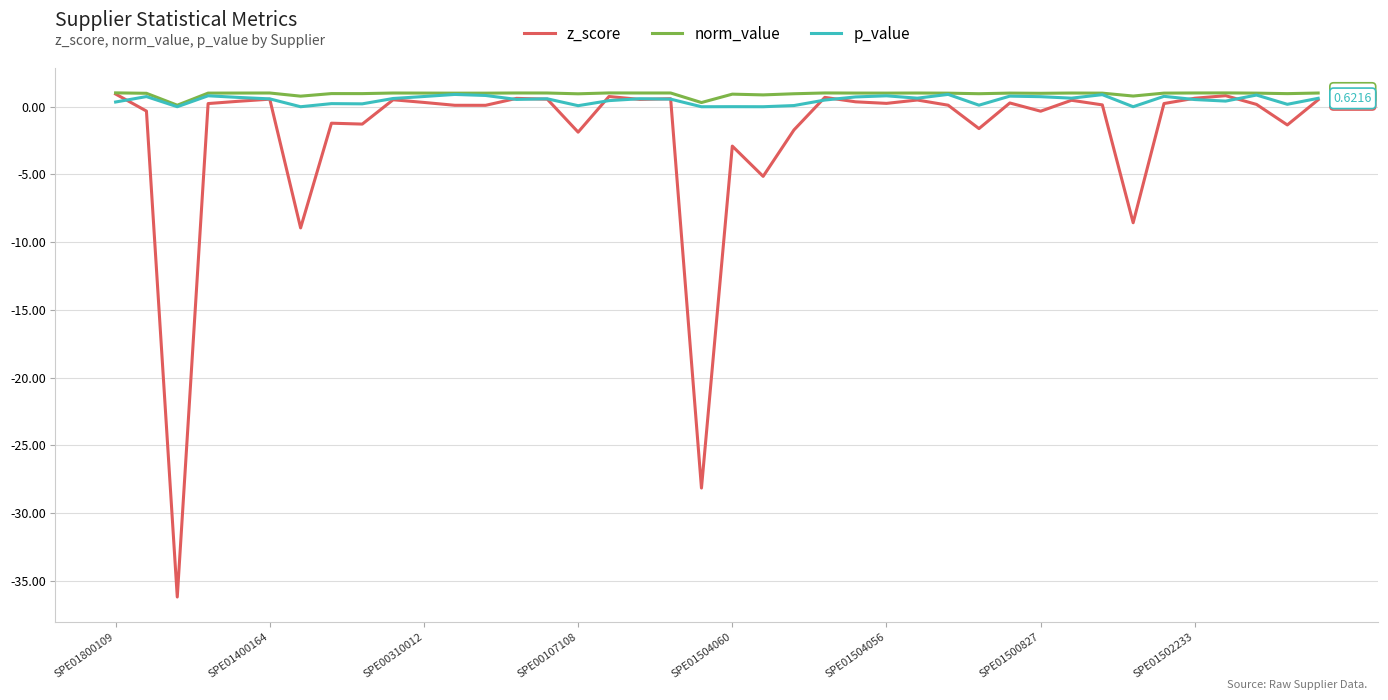

Which series has the largest range (max minus min)?

z_score